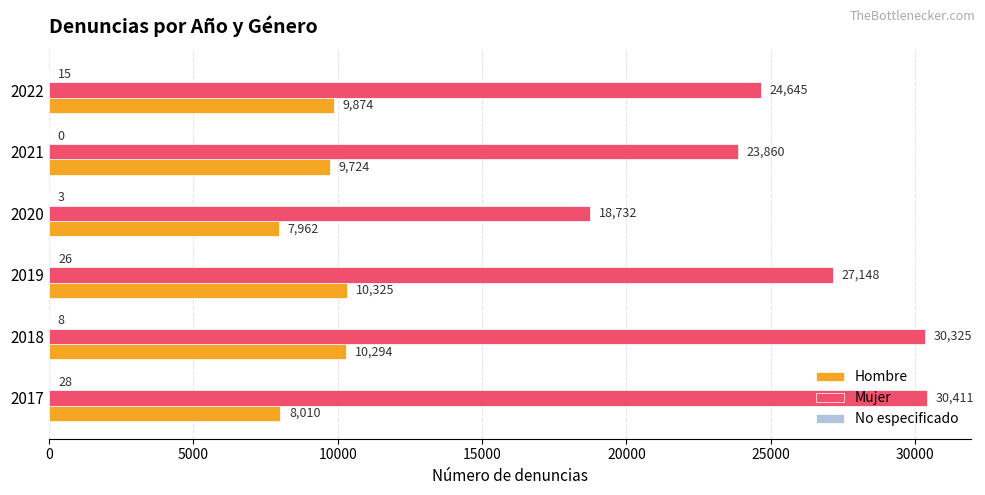

Count the number of categories in the chart.

6